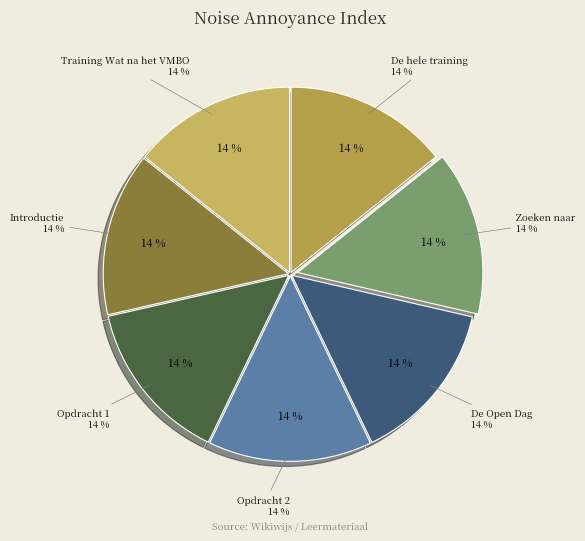

Does Training Wat na het VMBO account for over 50% of the chart?

No